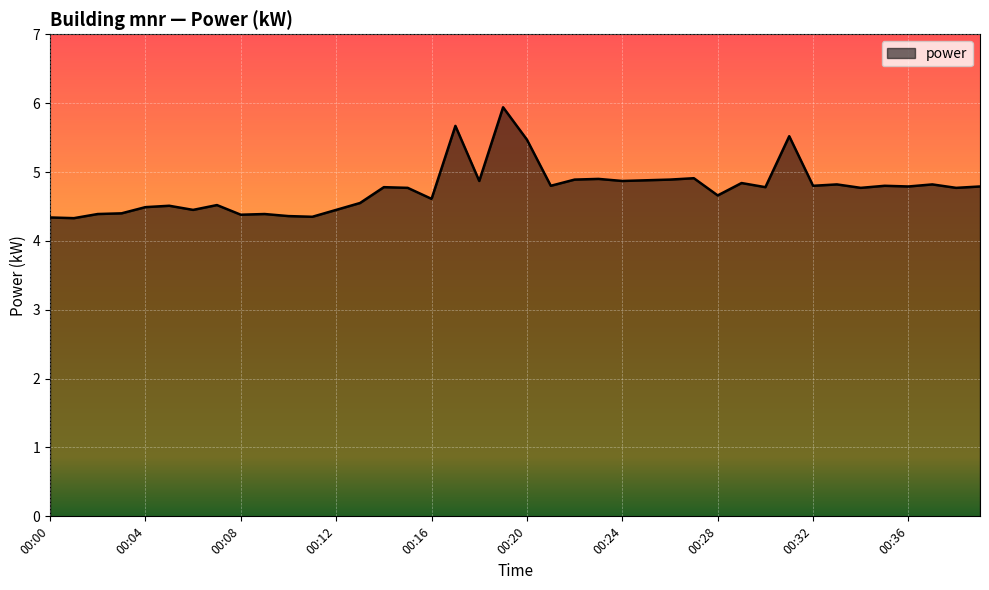

What is the maximum value shown in the chart?

5.9